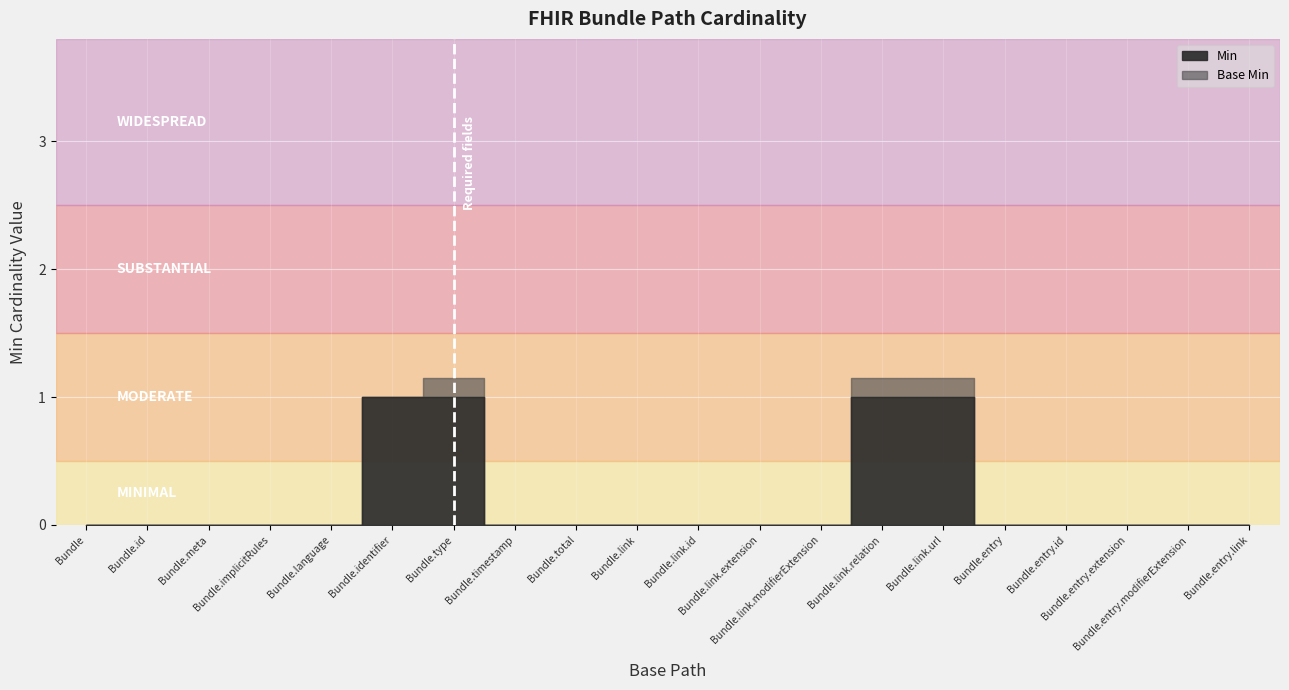

Where is Base Min nearest to the value 0?

Bundle